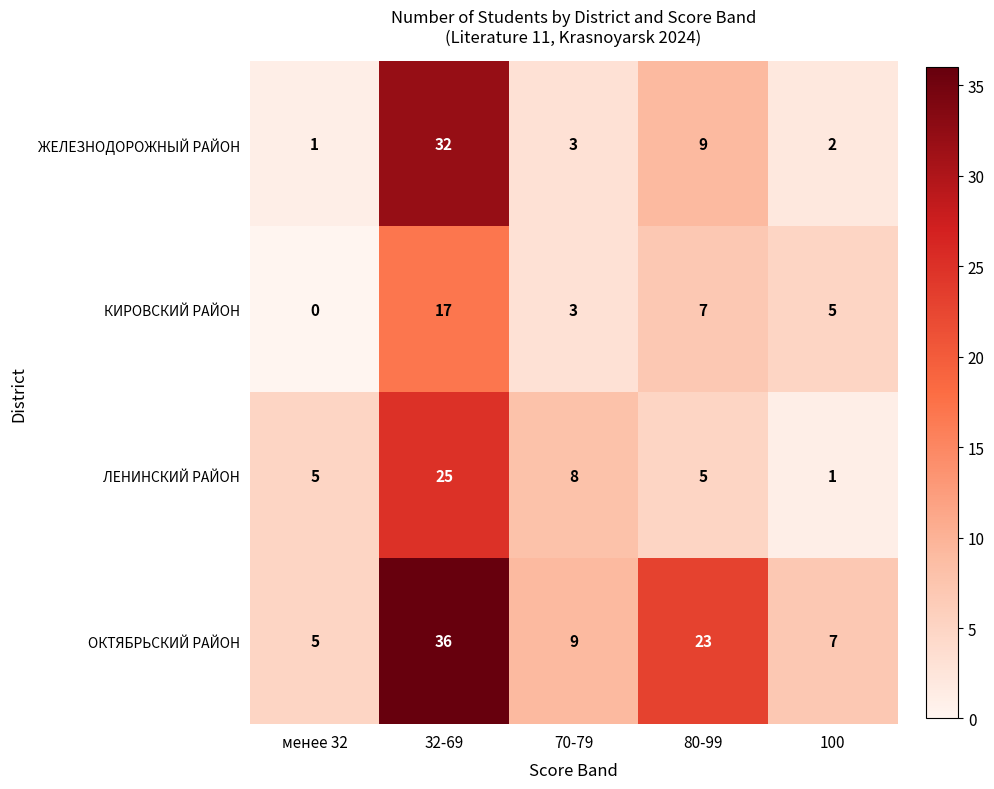

The value of ЖЕЛЕЗНОДОРОЖНЫЙ РАЙОН at менее 32 is 2. True or false?

False